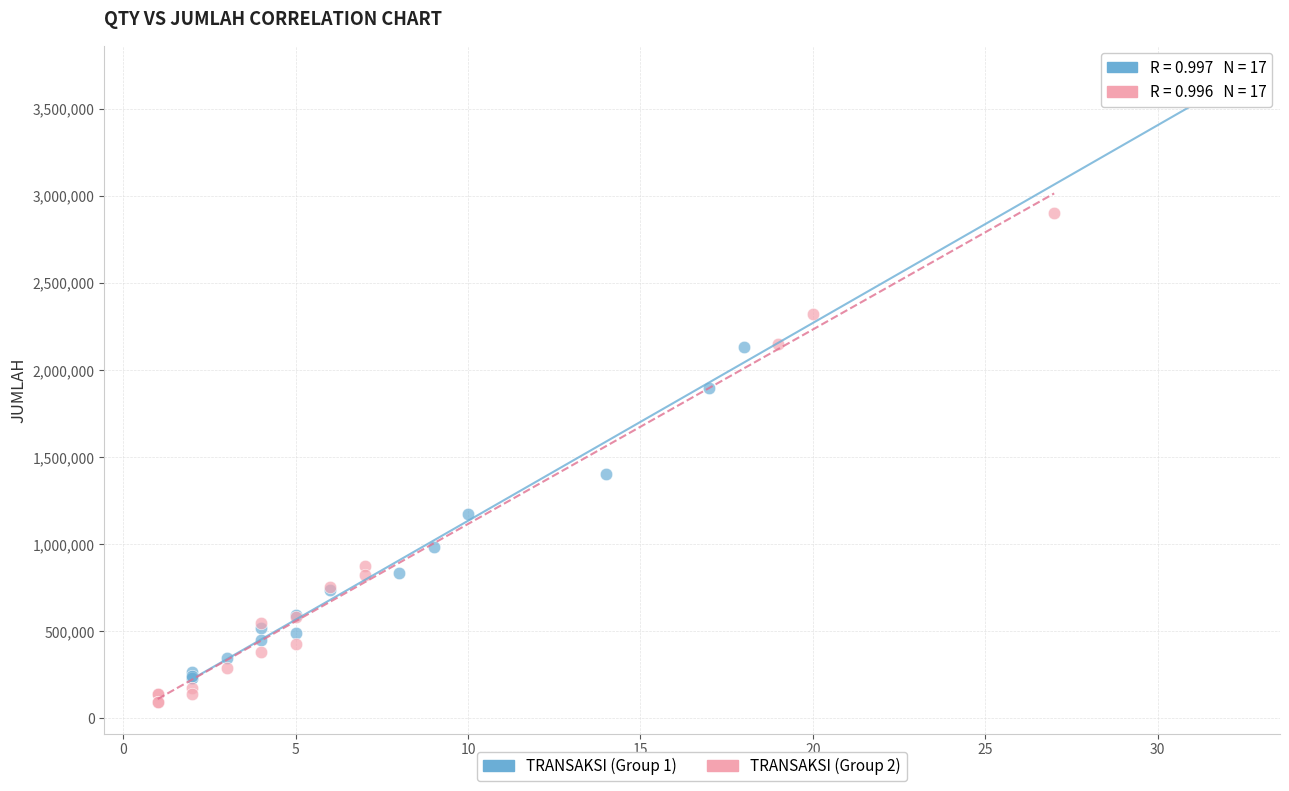

Which series reaches the maximum Y coordinate?

TRANSAKSI (Group 1)